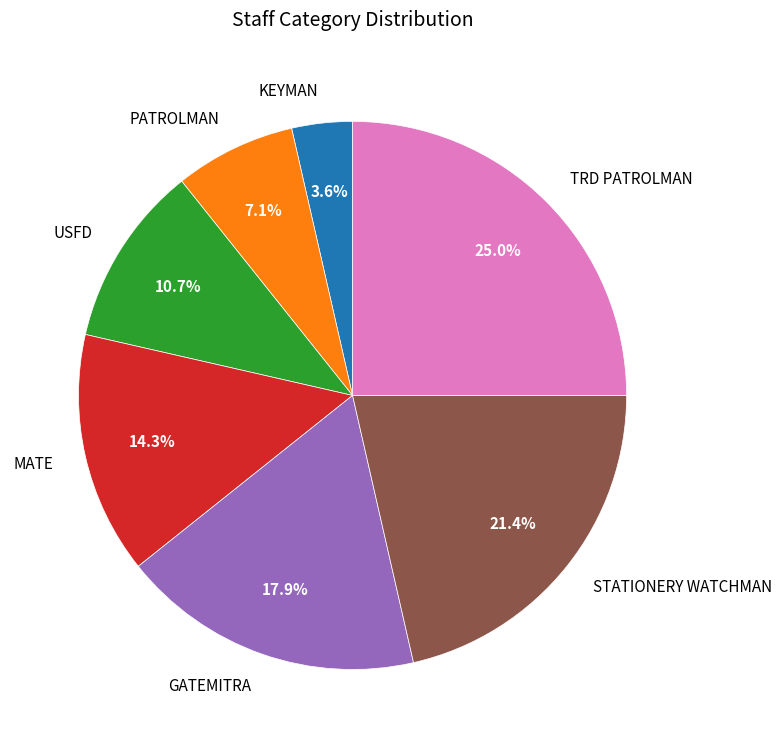

Between STATIONERY WATCHMAN and KEYMAN, which is larger?

STATIONERY WATCHMAN